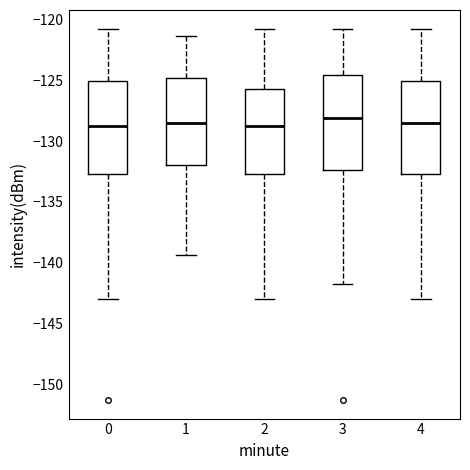

Where does the median line of the box at x = 0 sit on the y-axis? The values are not printed on the chart, so give them approximately, as read against the axis.

-129.0